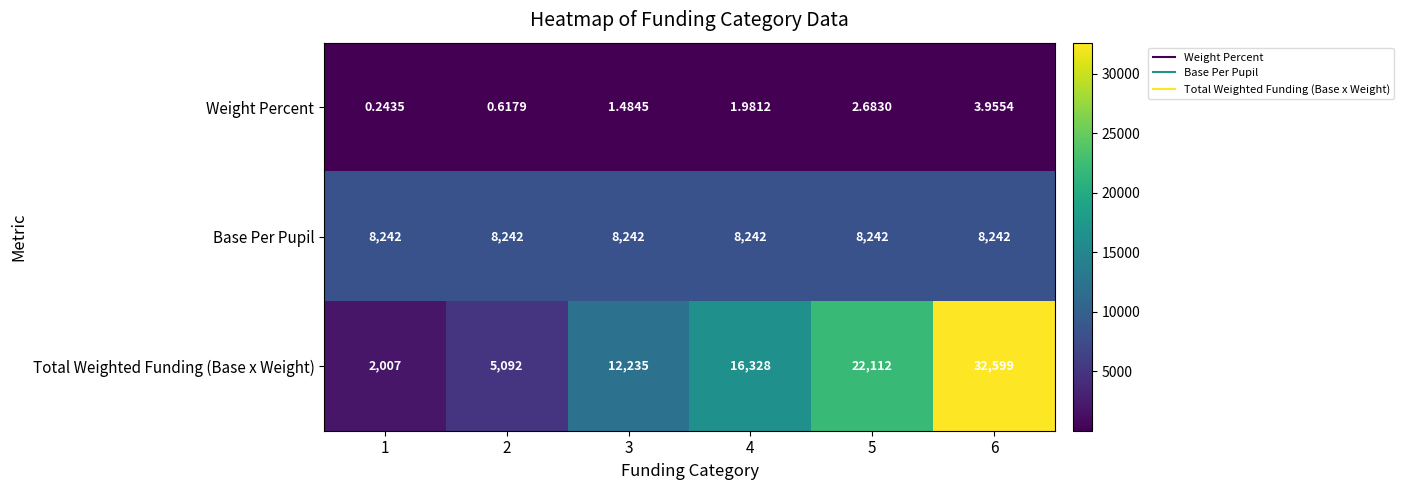

Which series has the largest total across all categories?

Total Weighted Funding (Base x Weight)